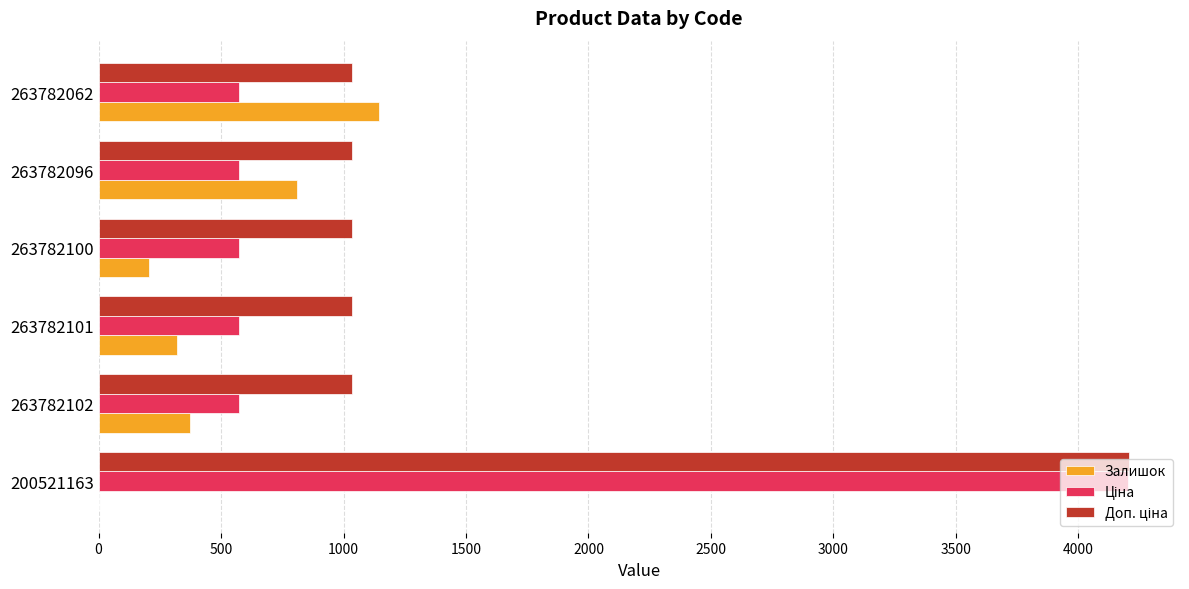

At which category is the sum across all series the highest?

200521163